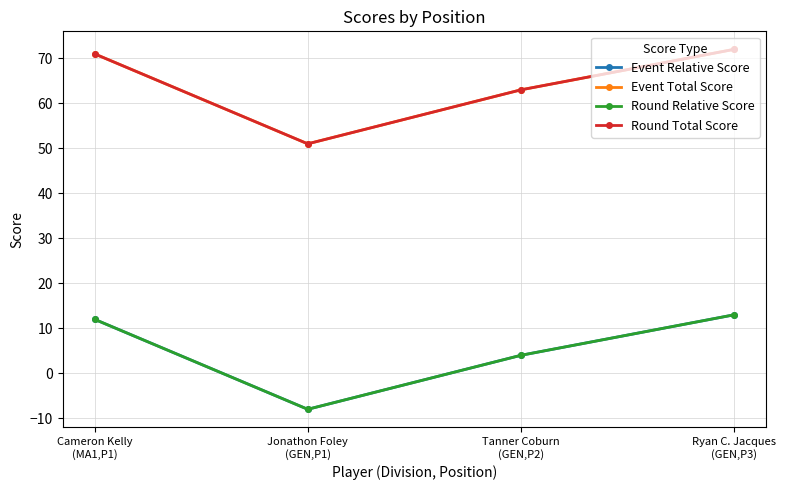

True or false: Event Total Score has more than 0 points higher than both neighbors.

False